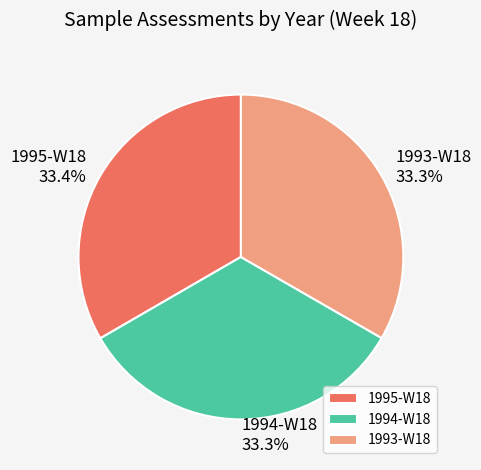

What is the ratio of the value at 1993-W18 to the value at 1994-W18?

1.0